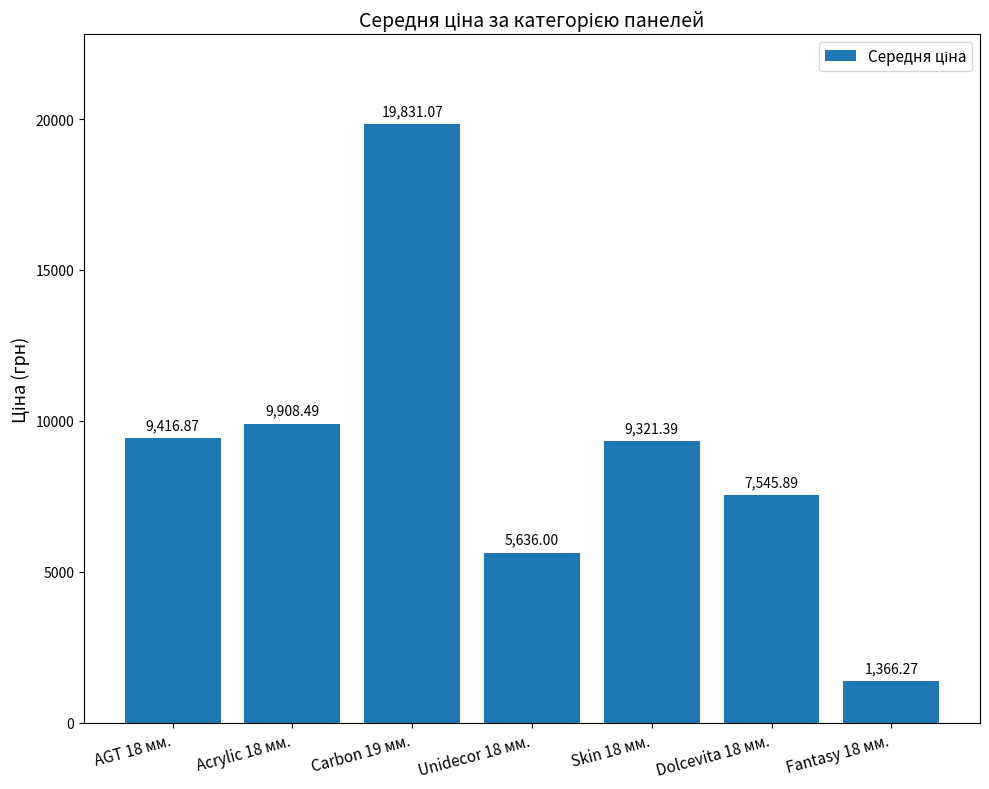

Where does the data first go above 9321?

AGT 18 мм.